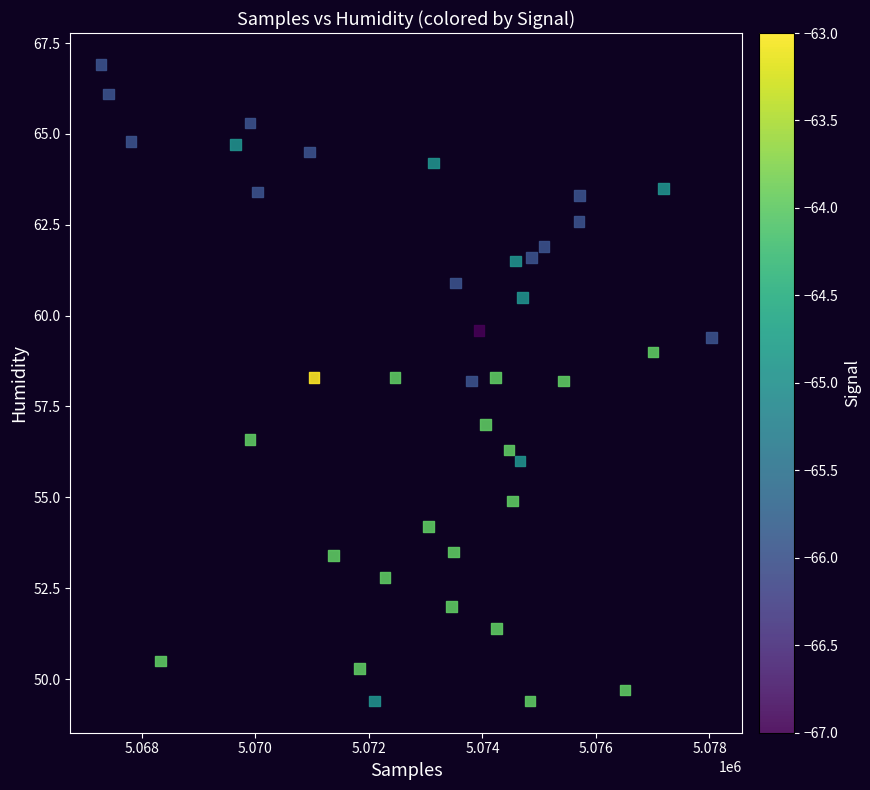

What is the range of X values (max minus min)?

10761.0